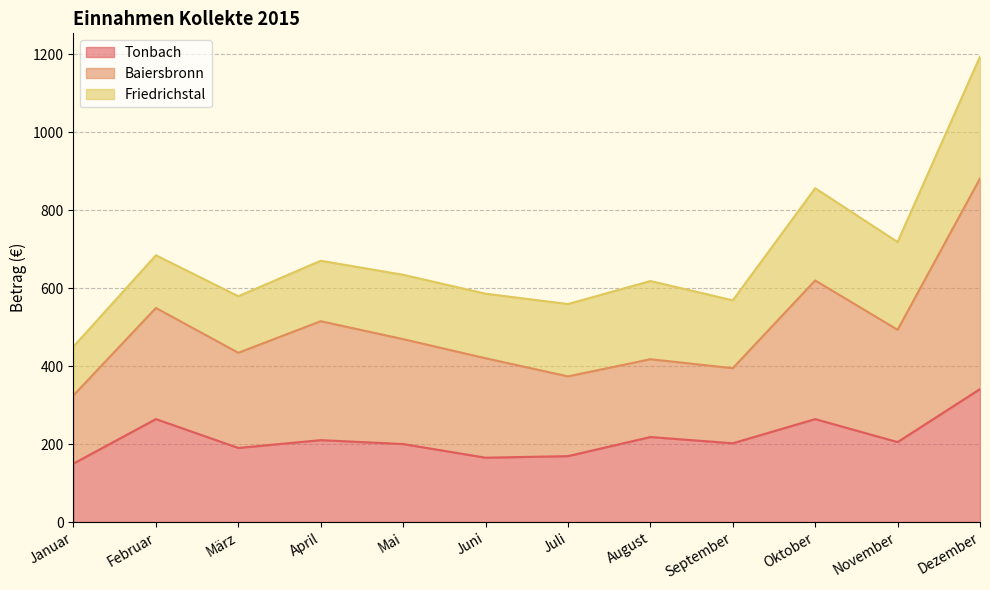

What is the maximum value for Tonbach?

341.0